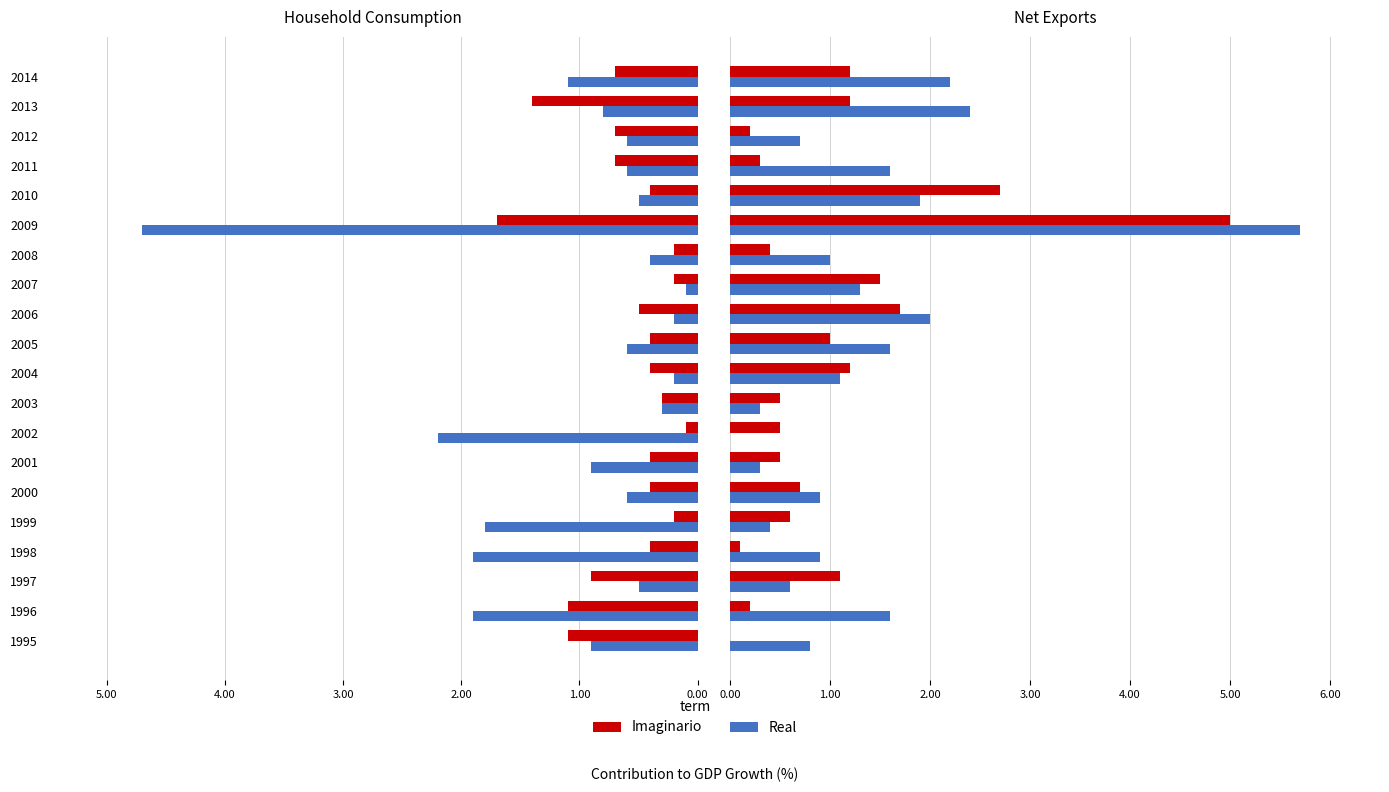

What is the sum of all Real values?

27.3